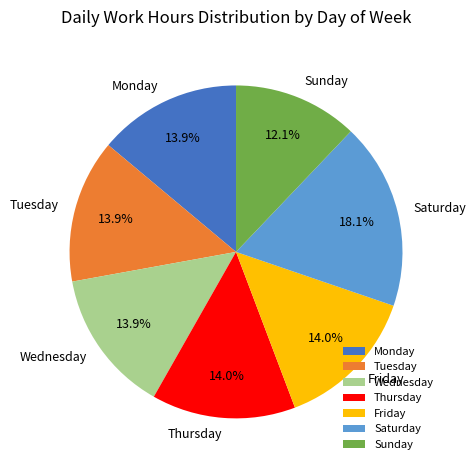

What percentage is NOT represented by Wednesday?

86.1%